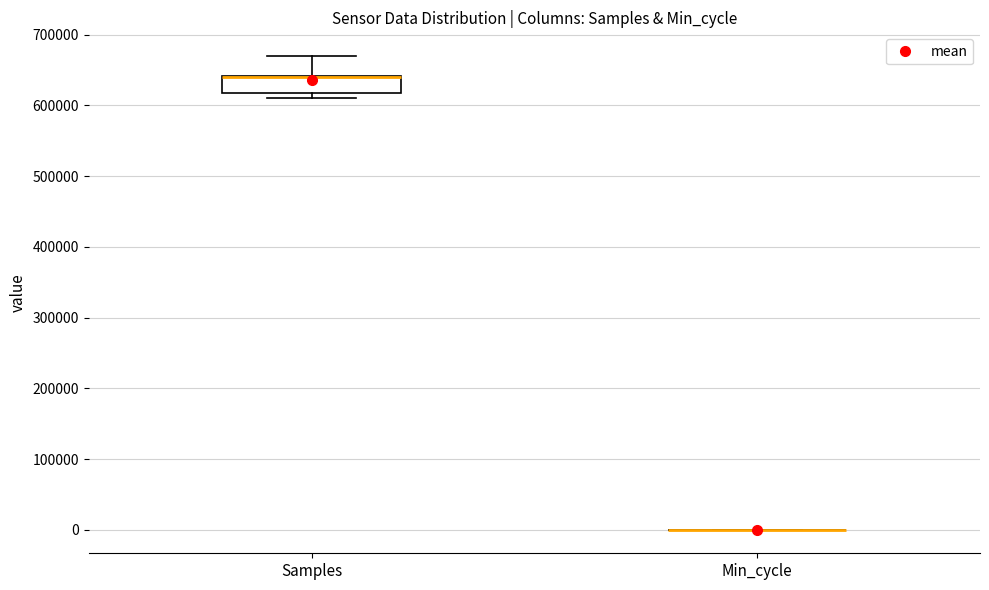

Reading left to right, read every box against the y-axis: the position of its median line, the range the box covers, and the ends of its whiskers. The values are not printed on the chart, so give them approximately, as read against the axis.

Samples: median 640000 (drawn on the box's upper edge), box 620000 to 640000, whiskers 610000 to 670000
Min_cycle: box collapsed to a line at 0, whiskers 0 to 0